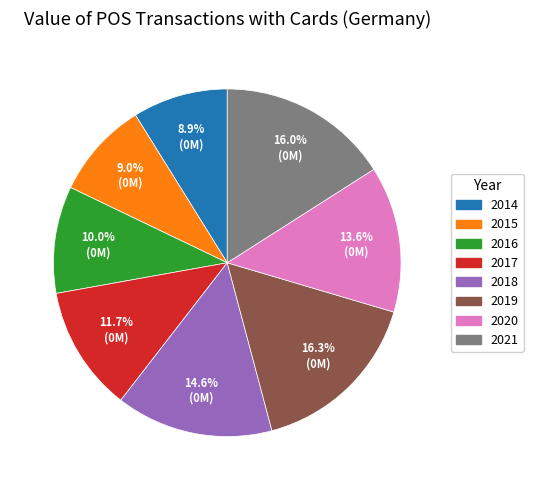

What portion of the pie excludes 2016?

90.0%